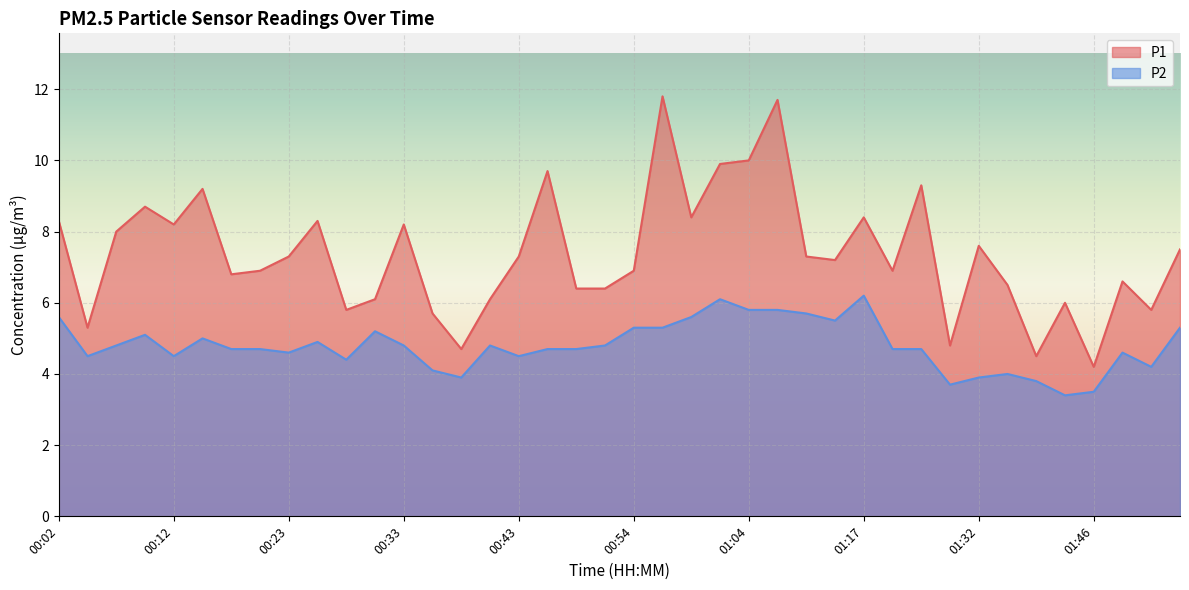

At which category is the sum across all series the highest?

01:09